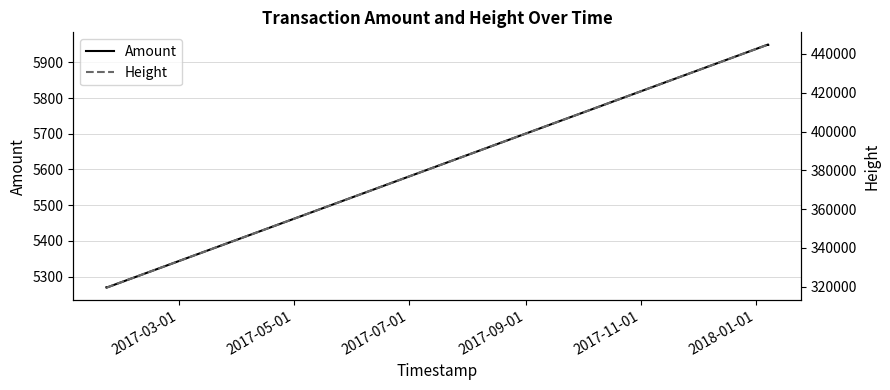

What is the lowest value of the Amount series?

5269